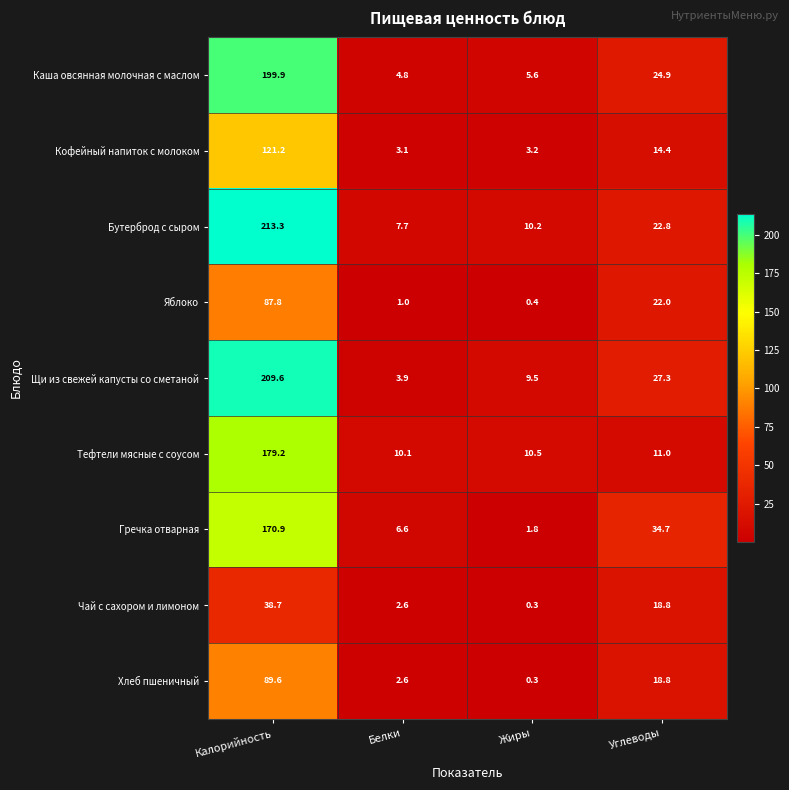

What is the difference between the highest and lowest values at Углеводы?

23.7